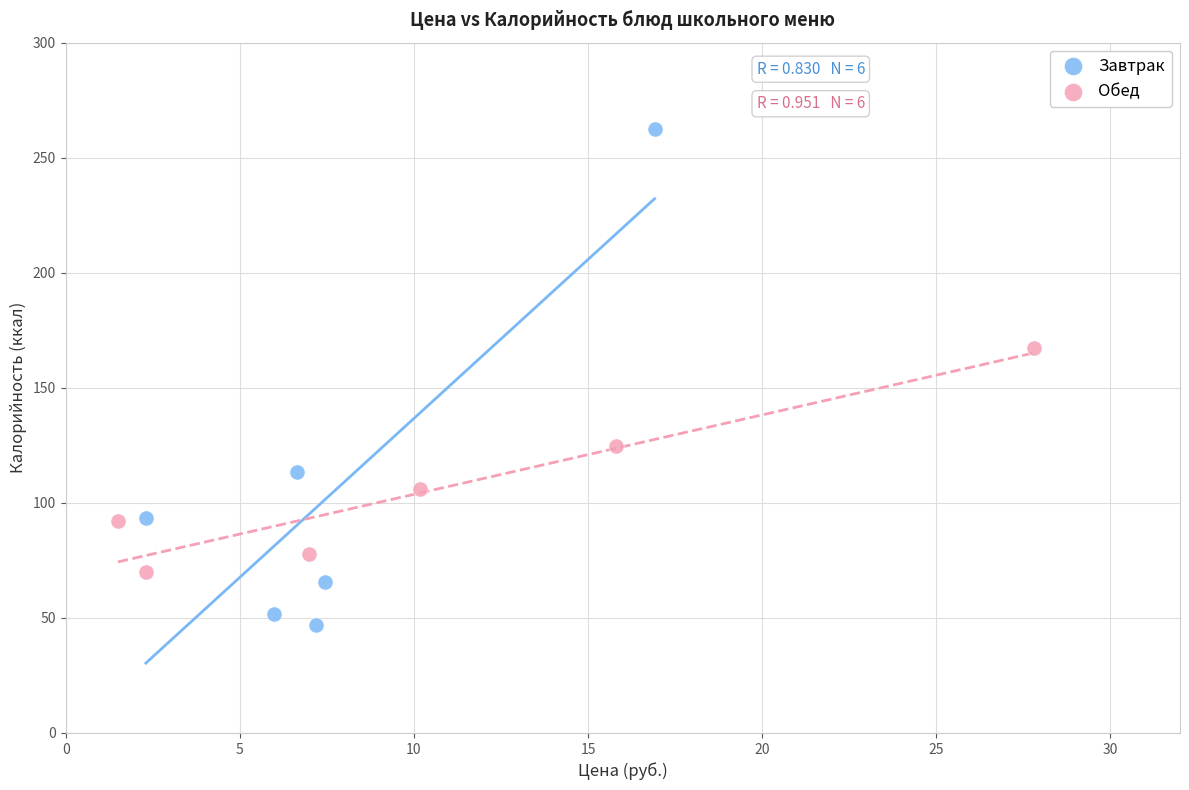

Which series contains the lowest Y value?

Завтрак